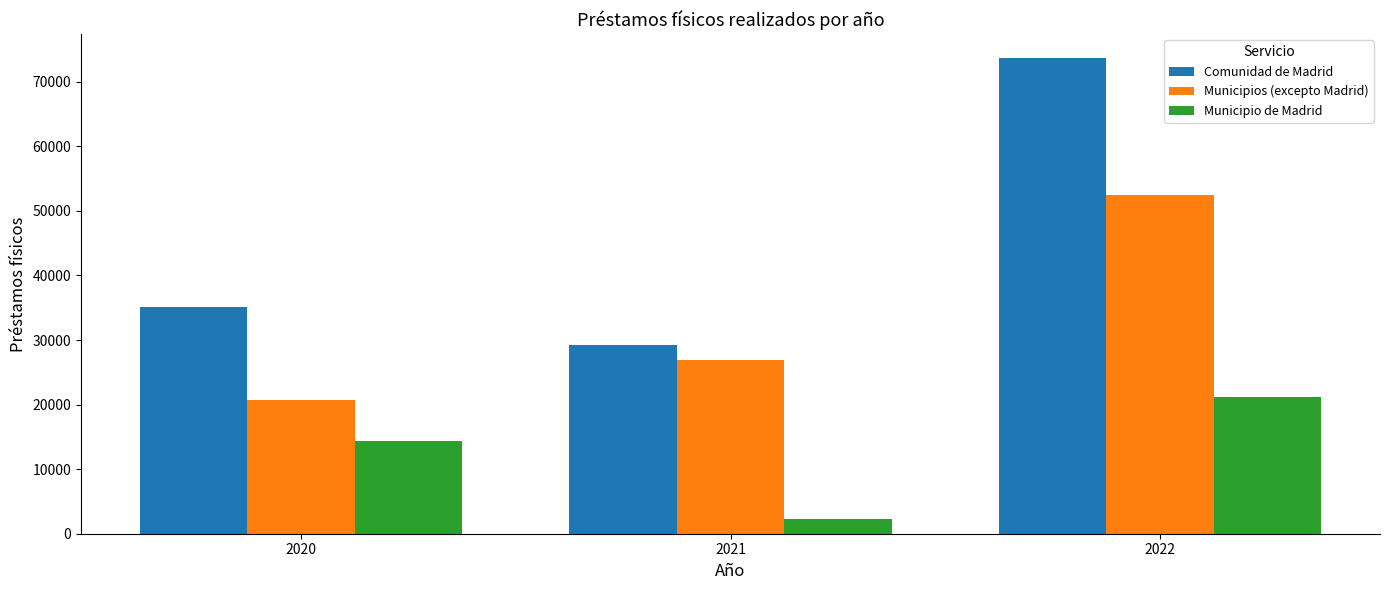

At which category is the sum across all series the highest?

2022